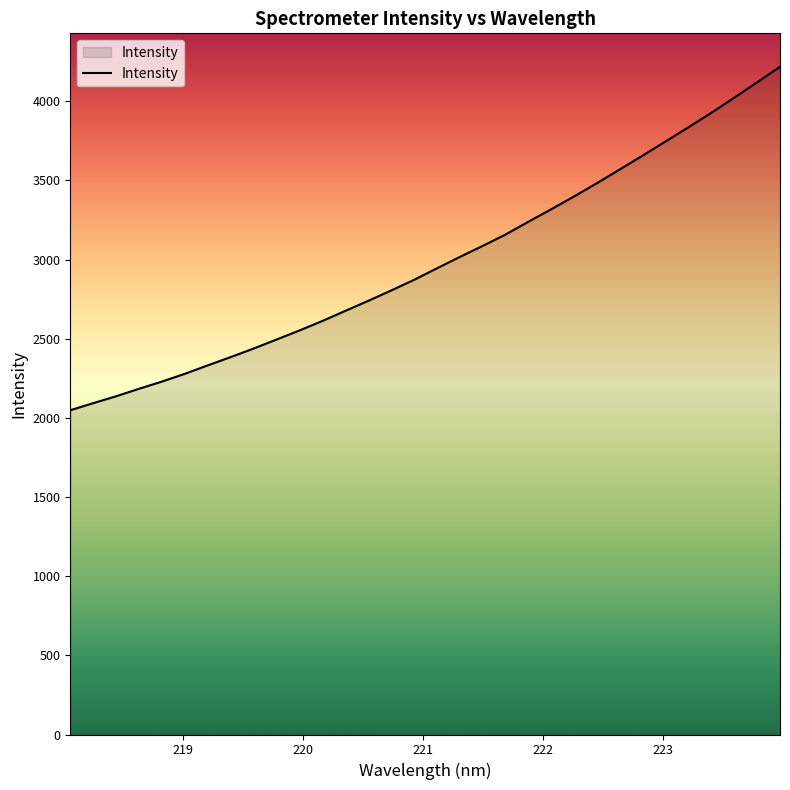

What is the greatest value displayed?

4218.6